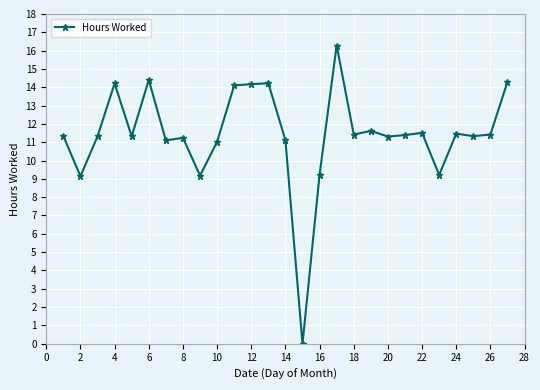

What is the value of the 22nd point from the left?

11.5